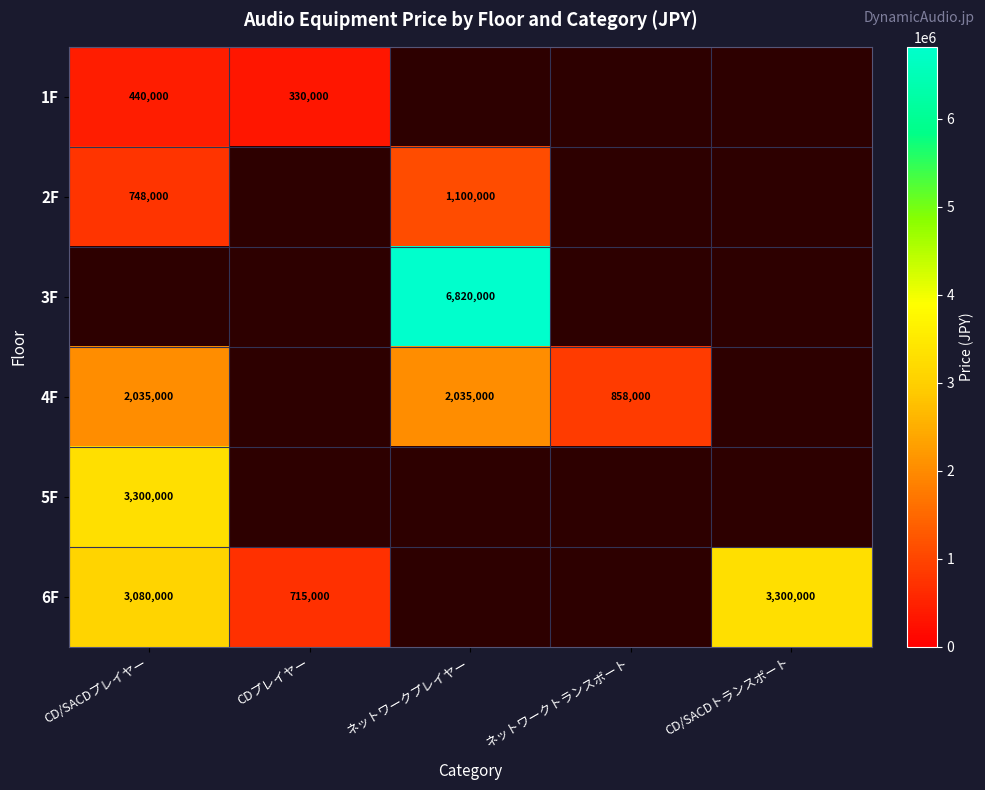

True or false: 4F has a value of 2035000 at CD/SACDプレイヤー.

True